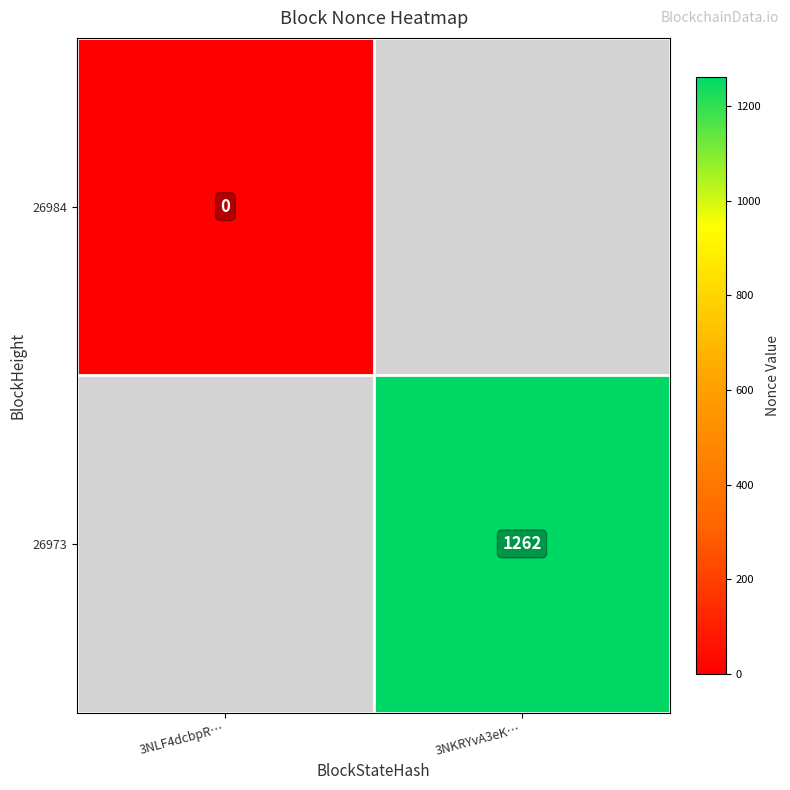

The value of 26973 at 3NKRYvA3eK… is 425. True or false?

False